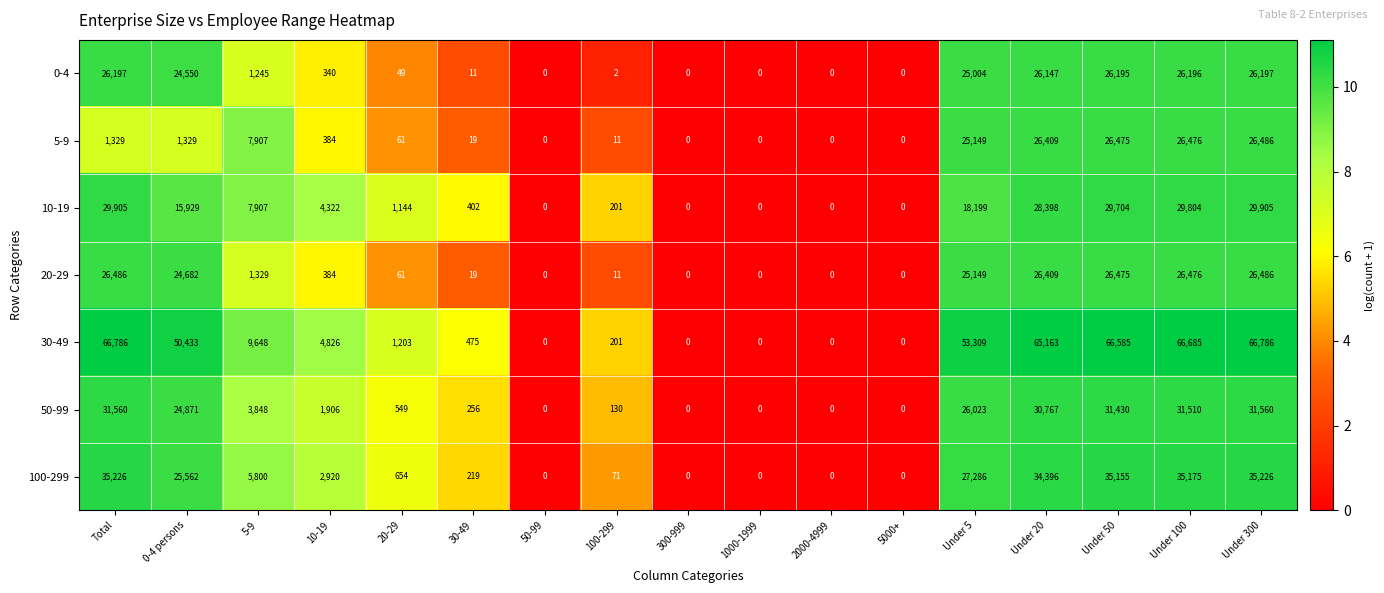

Where is 30-49 nearest to the value 33393?

0-4 persons